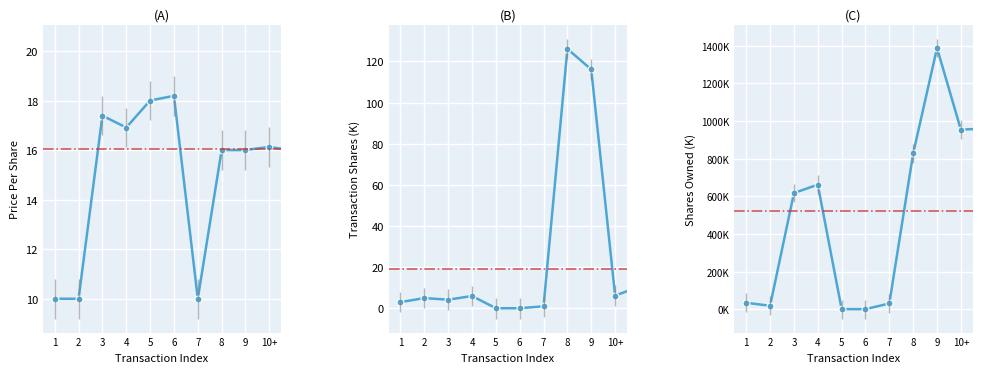

How many data points in transactionShares are above 5?

11